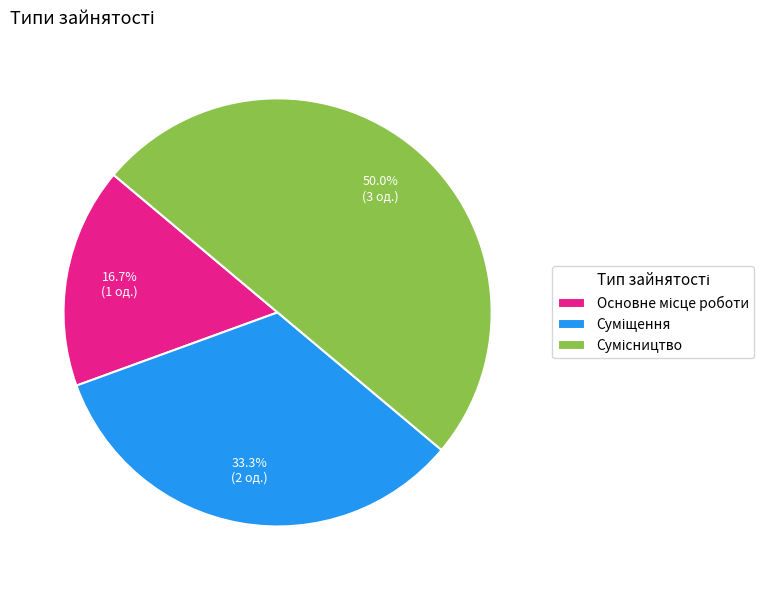

How many segments does this pie chart have?

3